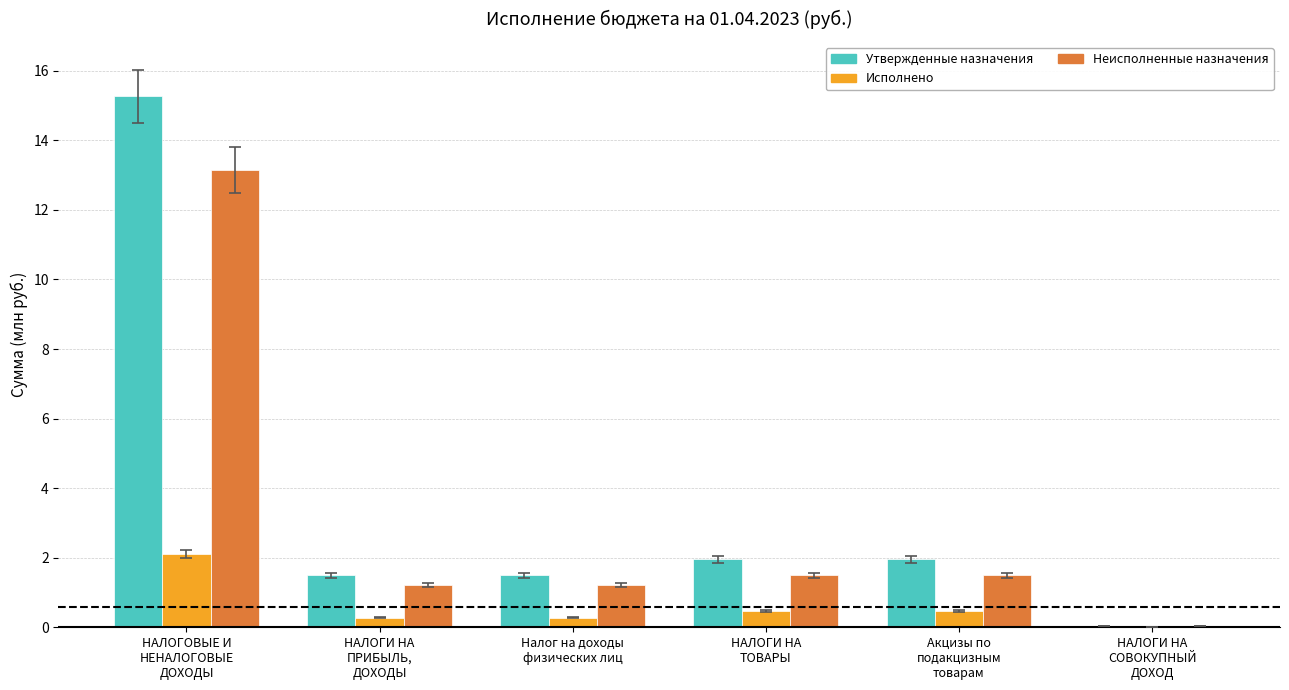

What is the sum of all Неисполненные назначения values?

18.6